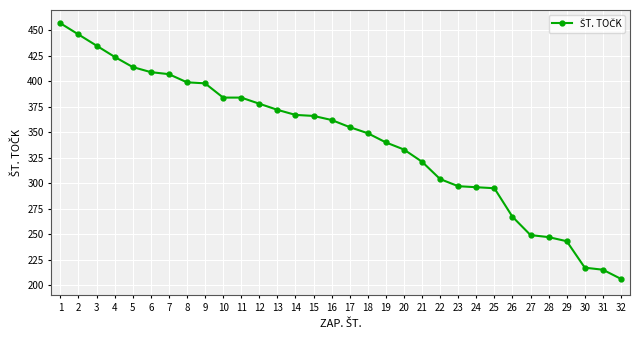

Read the value at 3, to the nearest 50.

450